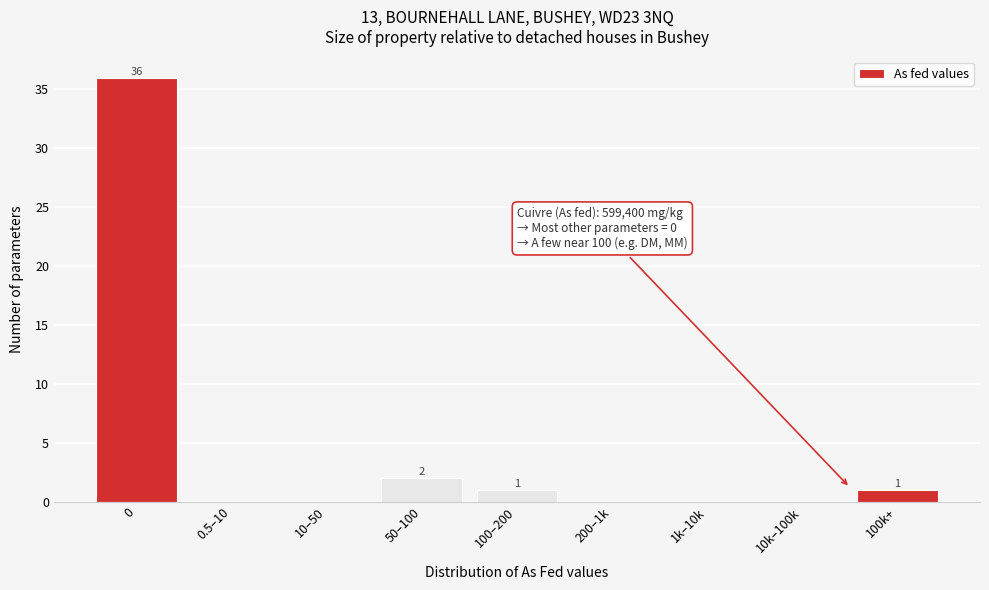

Reading right to left, transcribe all the data shown in this chart.

100k+=1	10k–100k=0	1k–10k=0	200–1k=0	100–200=1	50–100=2	10–50=0	0.5–10=0	0=36